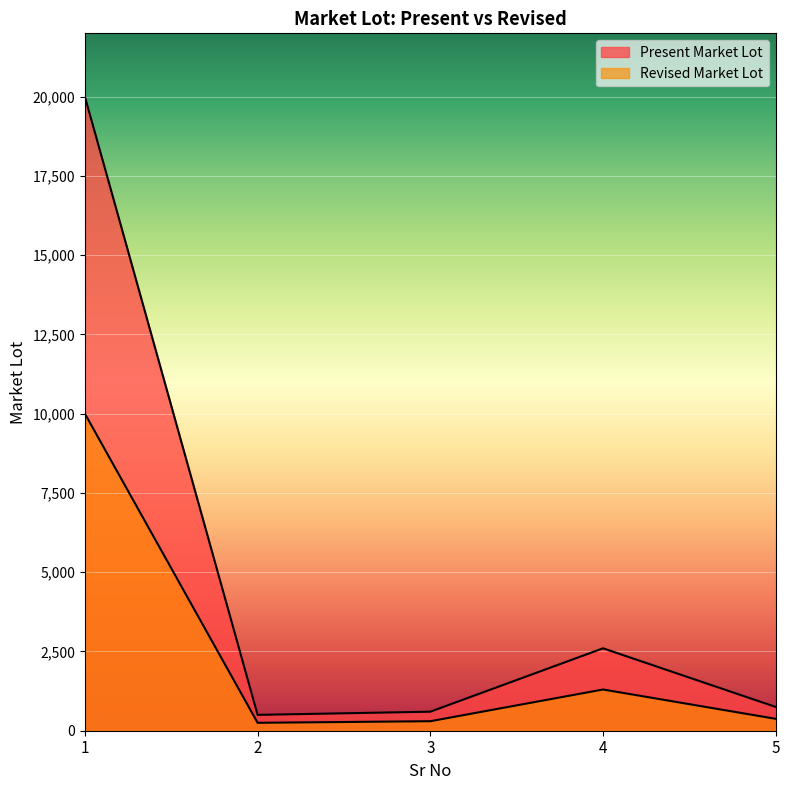

Reading left to right, what are all the values shown in this chart?

Present Market Lot: 1=20000	2=500	3=600	4=2600	5=750
Revised Market Lot: 1=10000	2=250	3=300	4=1300	5=375